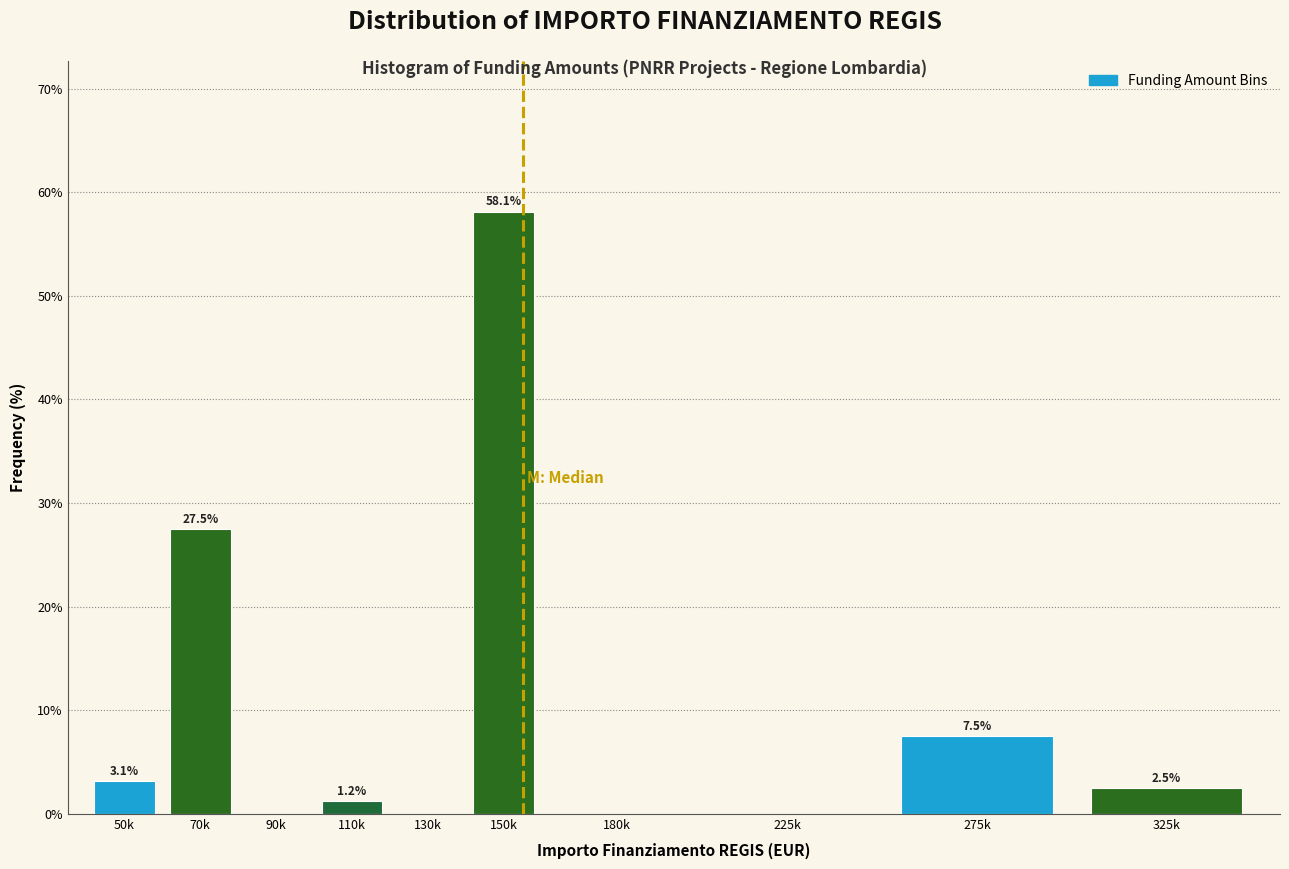

What is the maximum value shown in the chart?

58.1